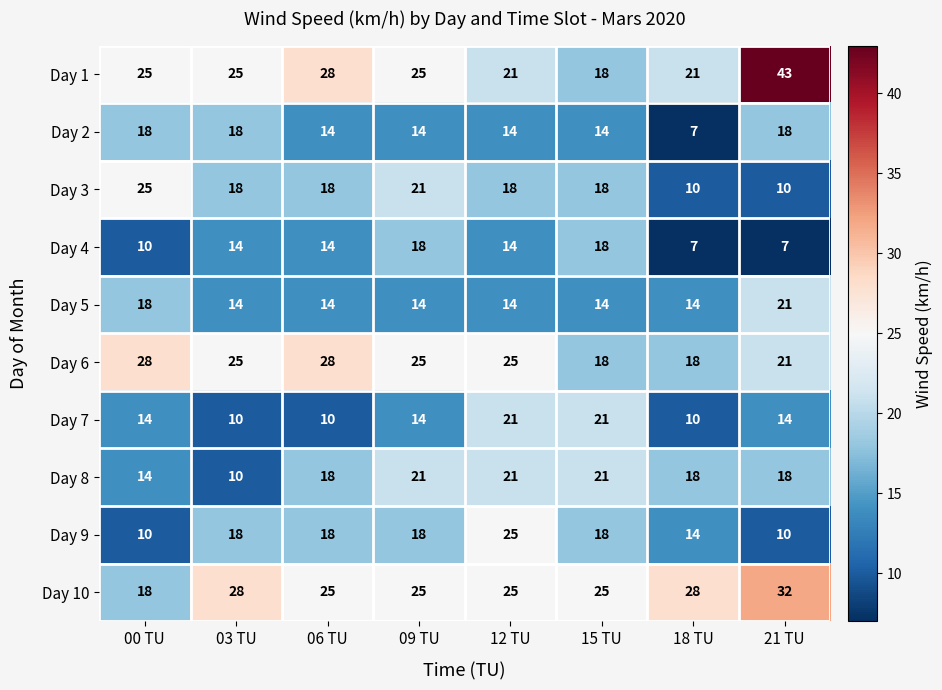

The value of Day 8 at 03 TU is 5. True or false?

False